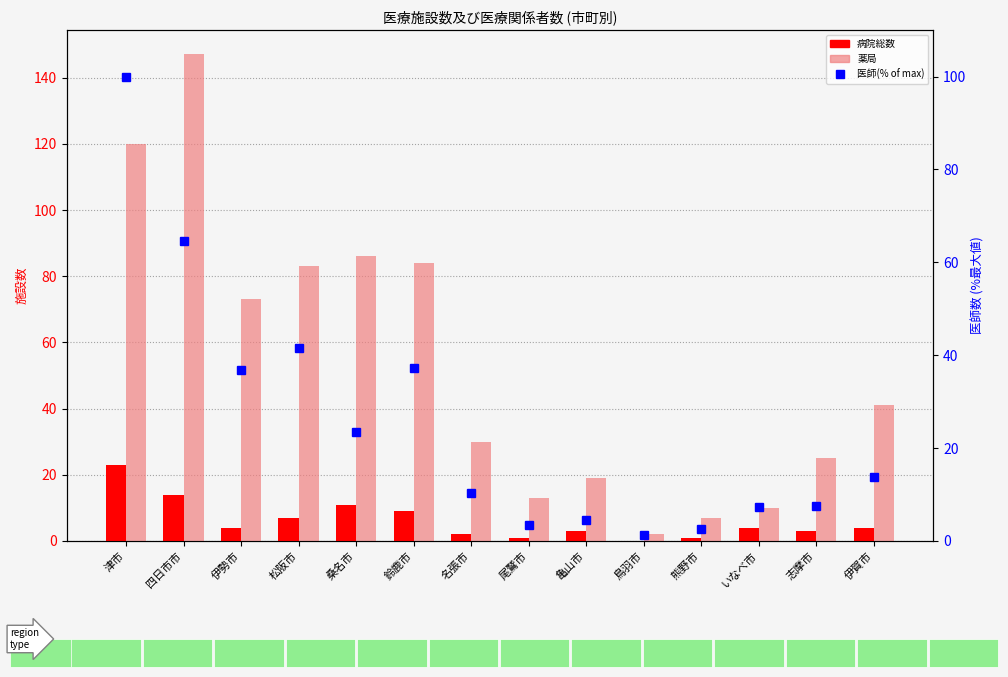

What is the label of the 9th bar from the right?

鈴鹿市